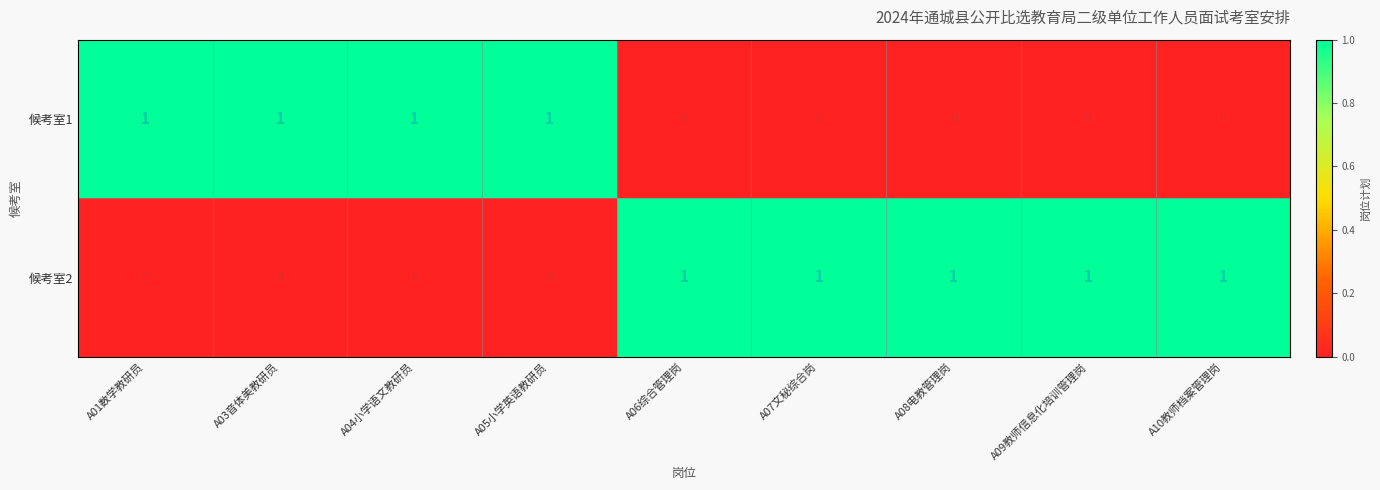

How many 候考室1 values are between 0 and 1?

9